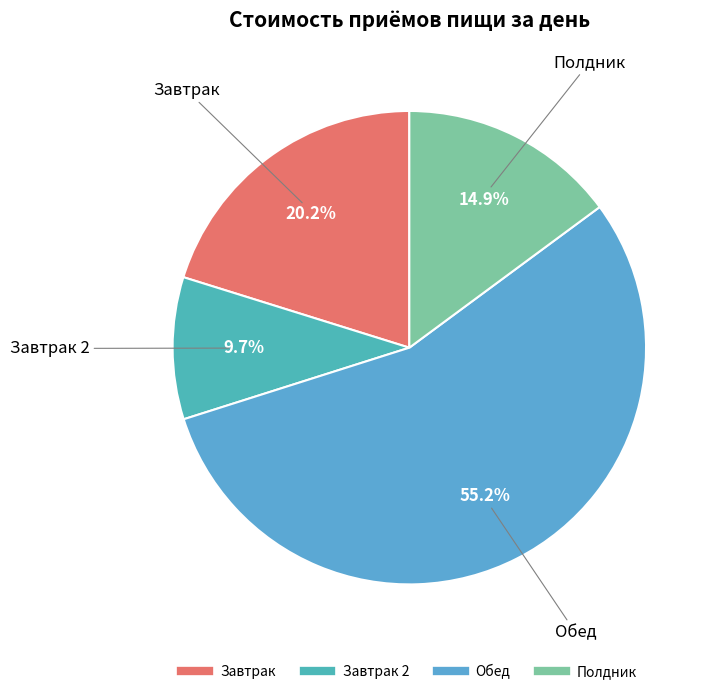

How many segments does this pie chart have?

4